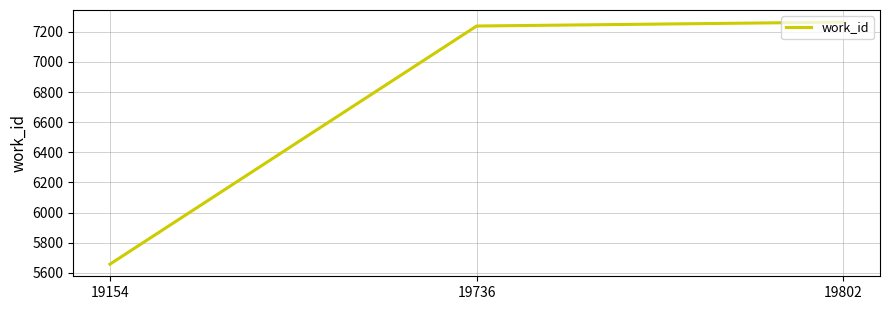

Reading right to left, list all the values displayed in this chart.

7264	7238	5658